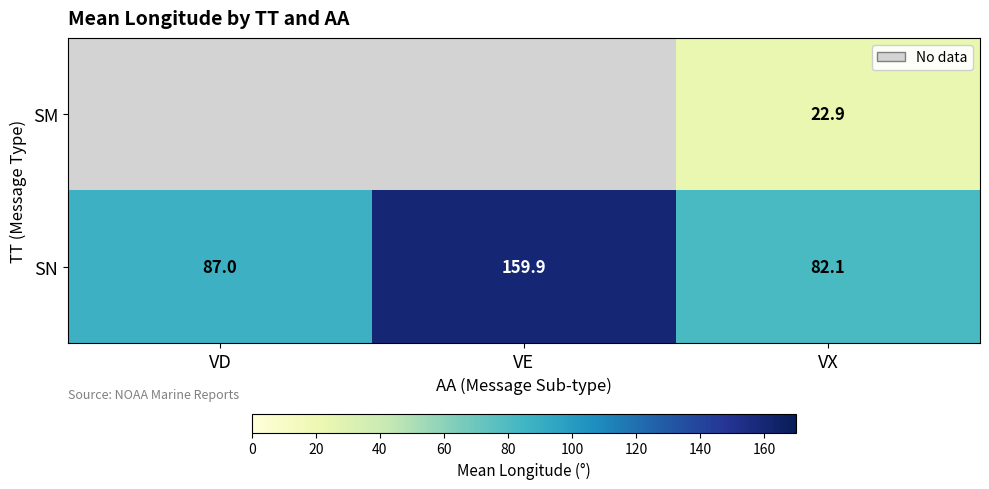

How many data points in SN are less than 87?

1